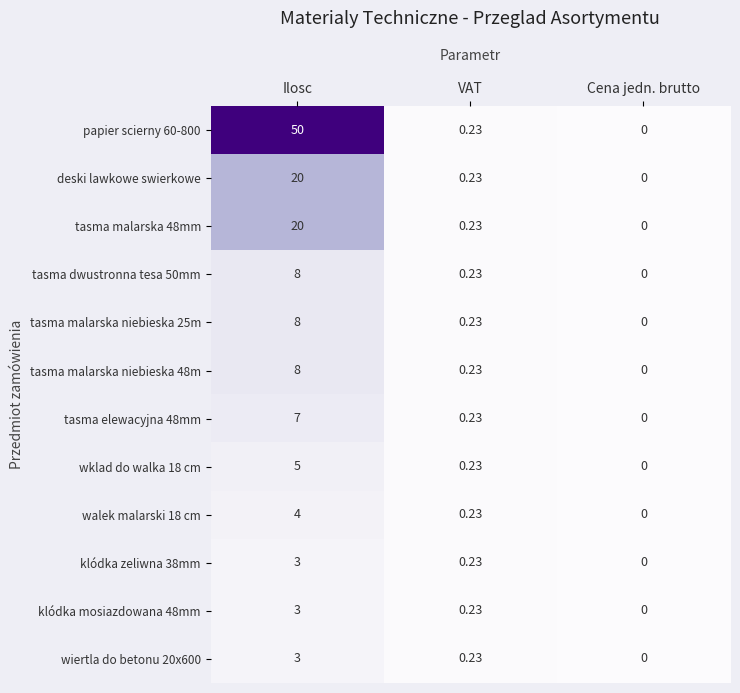

List the labels in order of klódka mosiazdowana 48mm value, smallest first.

Cena jedn. brutto, VAT, Ilosc